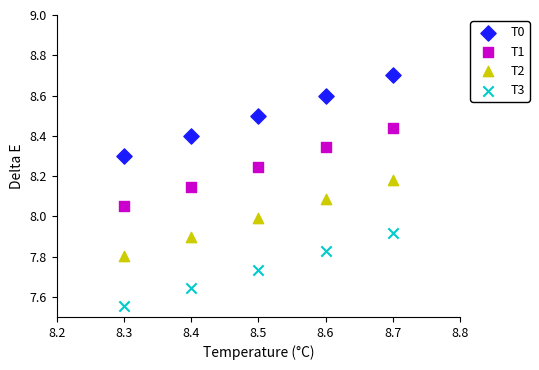

Which series has the widest spread of Y values?

T0